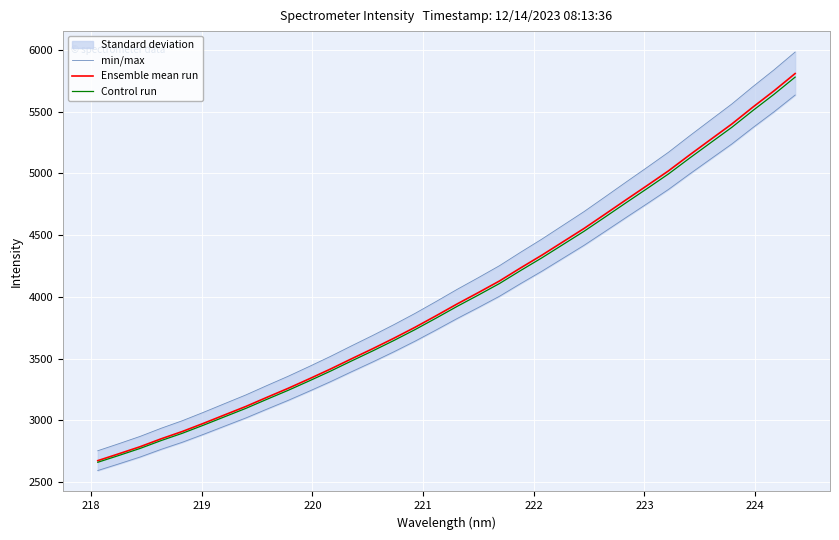

True or false: Ensemble mean run and min/max intersect in this chart.

False